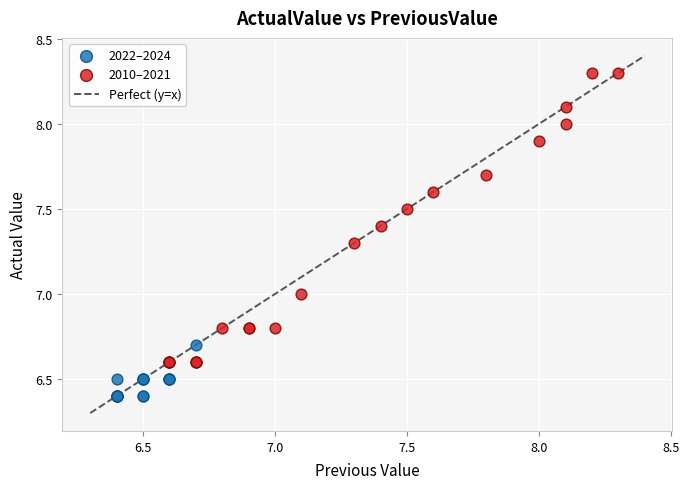

Which series contains the highest Y value?

2010–2021